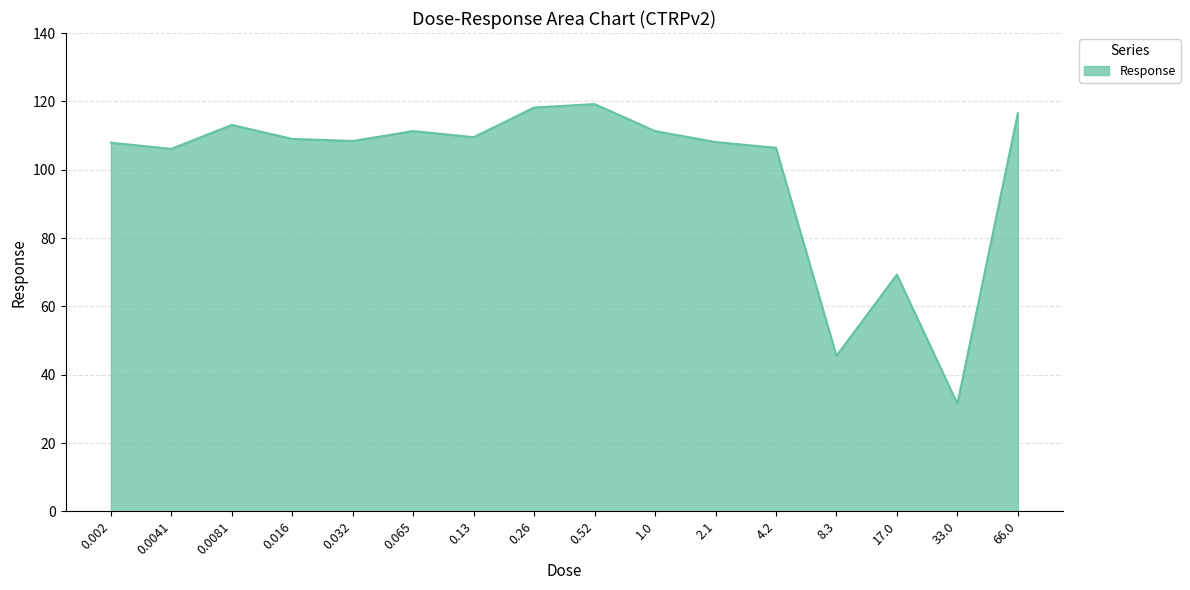

At which category does the data reach its first local valley?

0.0041